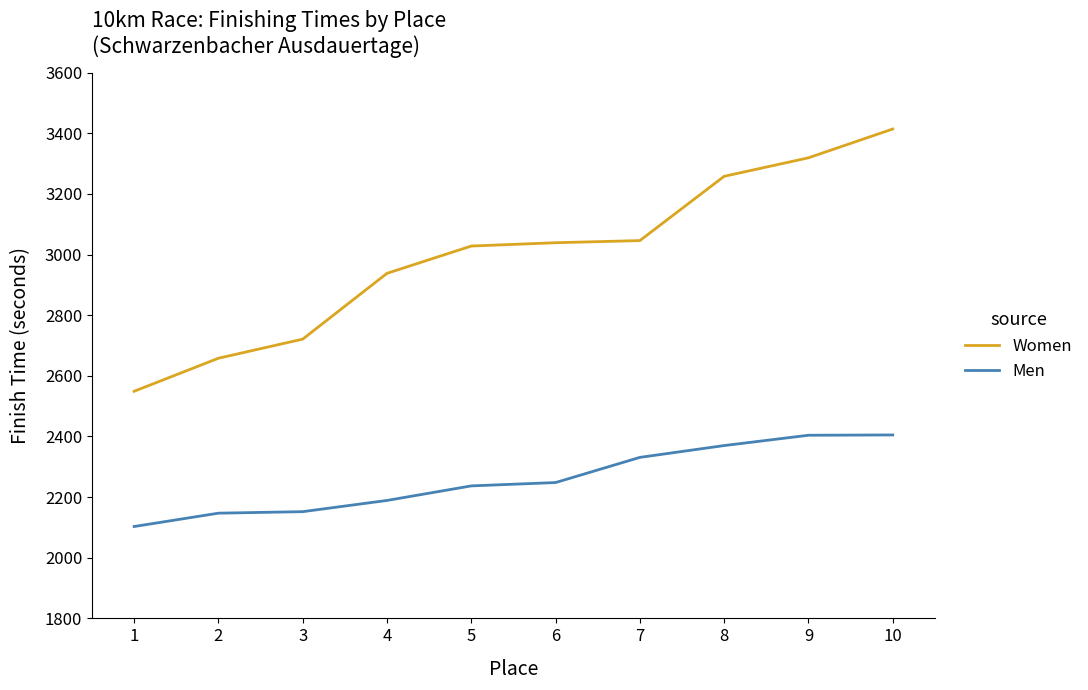

What is the sum of the Women values at 10 and 8?

6672